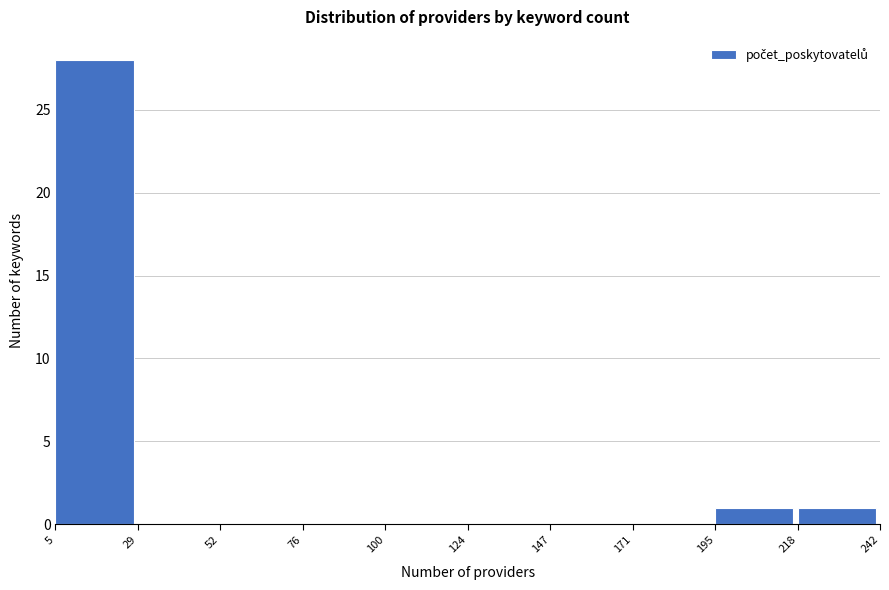

Over which range of the x-axis is the bar tallest?

5 to 29